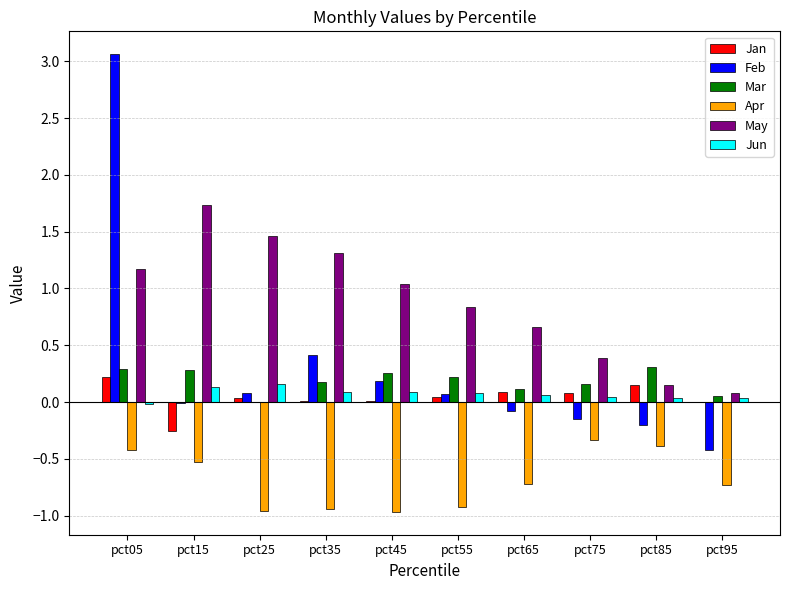

Is the value of May at pct65 greater than the value of Feb at pct25?

Yes